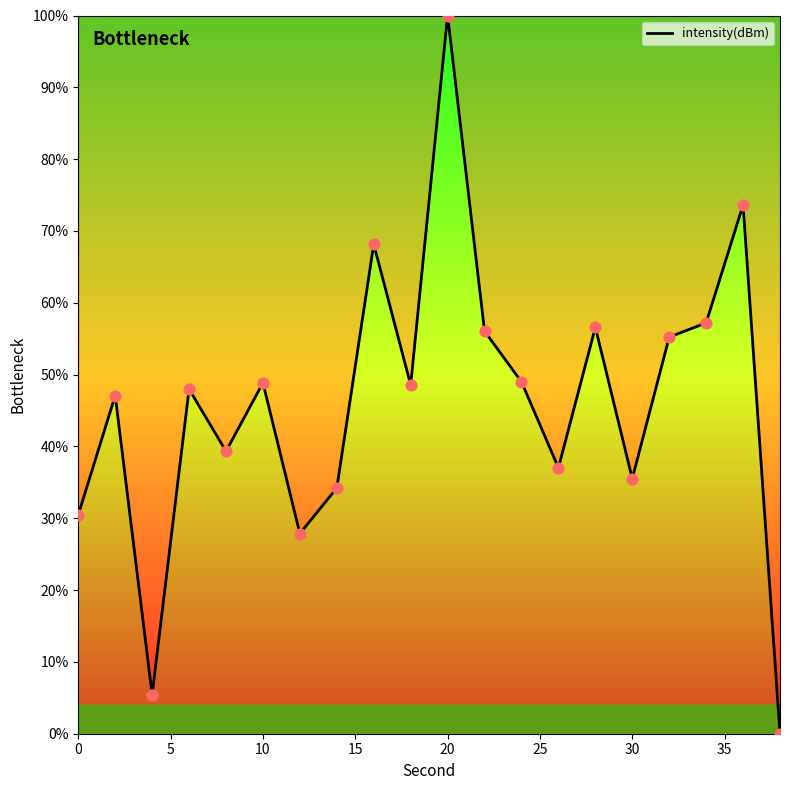

What is the difference between the maximum and minimum values?

100.0